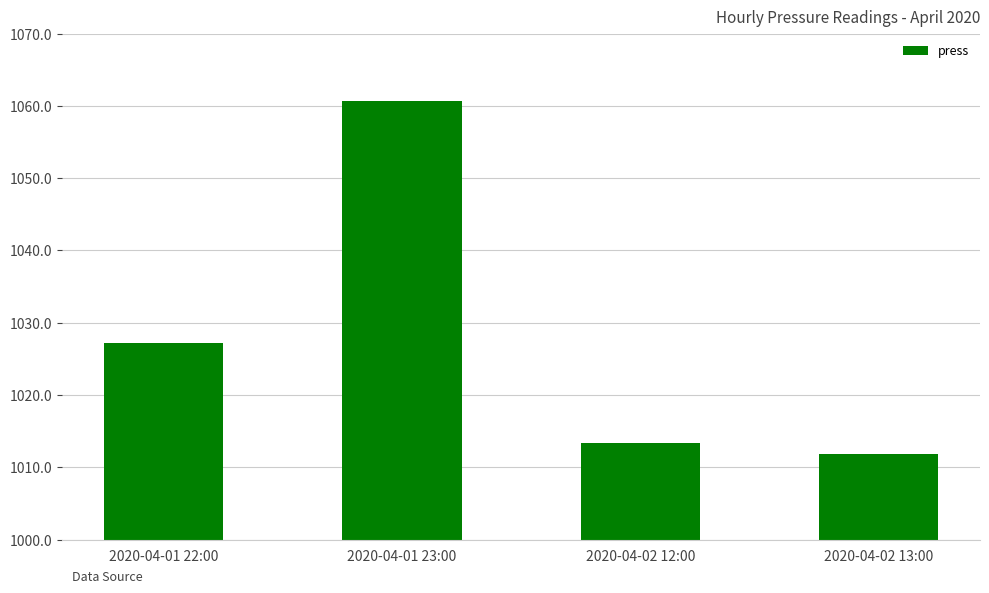

Are the bars grouped side by side (vs. stacked)?

No